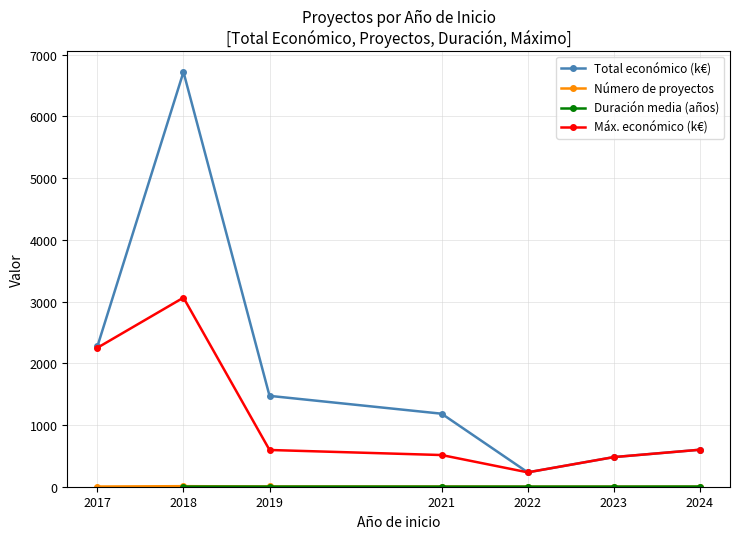

How many lines are shown in the chart?

4